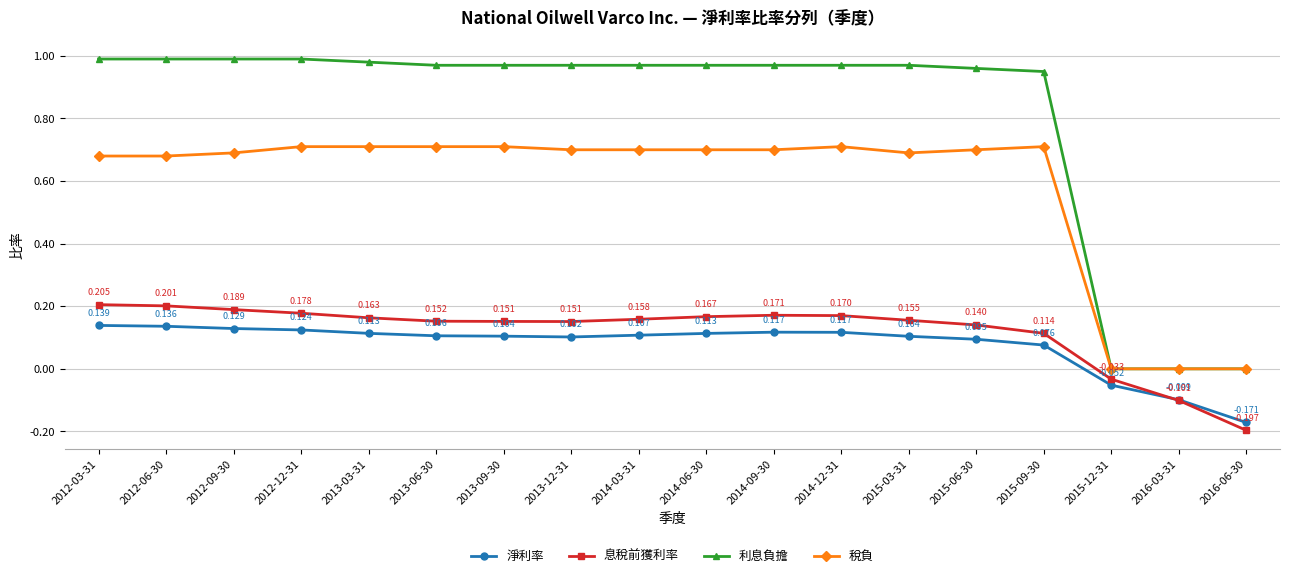

Which series has the largest total across all categories?

利息負擔